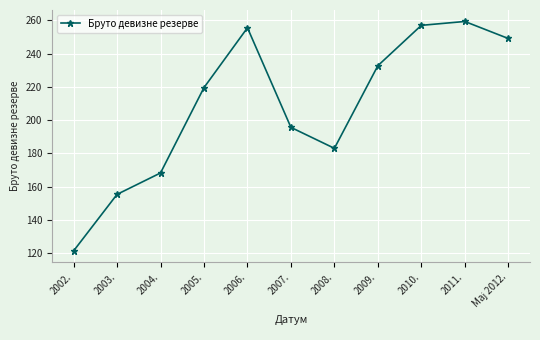

Reading left to right, extract all data points from this chart.

121.3	155.3	168.2	219.6	255.6	195.6	183.0	232.8	257.0	259.4	249.1